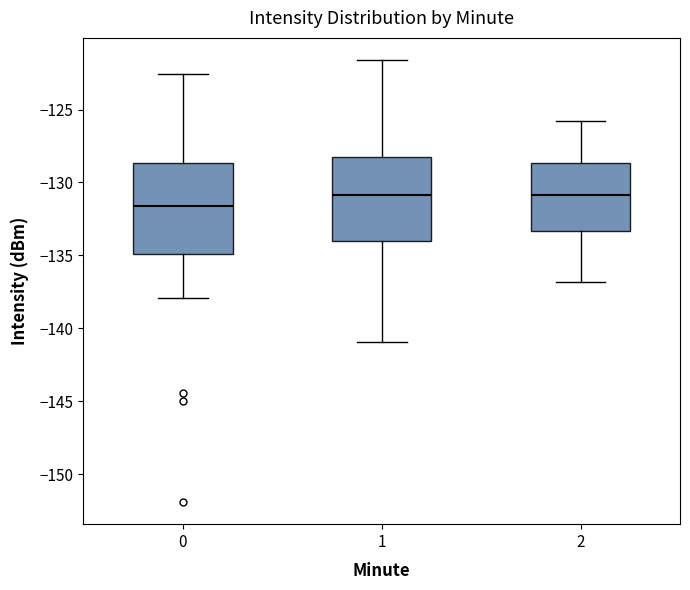

Reading left to right, transcribe this box plot: for each box, give where its median line is, the range the box spans, and where its two whiskers end, as read against the y-axis. The values are not printed on the chart, so give them approximately, as read against the axis.

0: median -131.5, box -135.0 to -128.5, whiskers -138.0 to -122.5
1: median -131.0, box -134.0 to -128.0, whiskers -141.0 to -121.5
2: median -131.0, box -133.5 to -128.5, whiskers -137.0 to -126.0